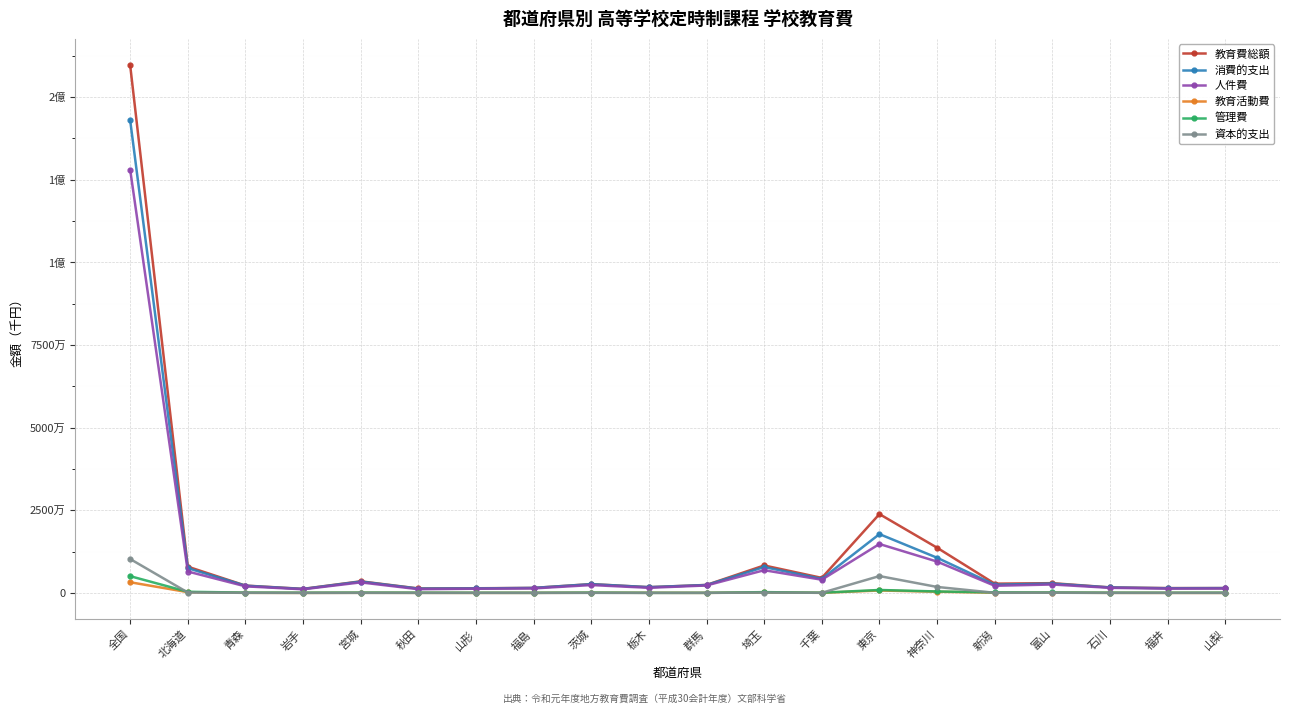

What is the total value across all series at 石川?

4971696